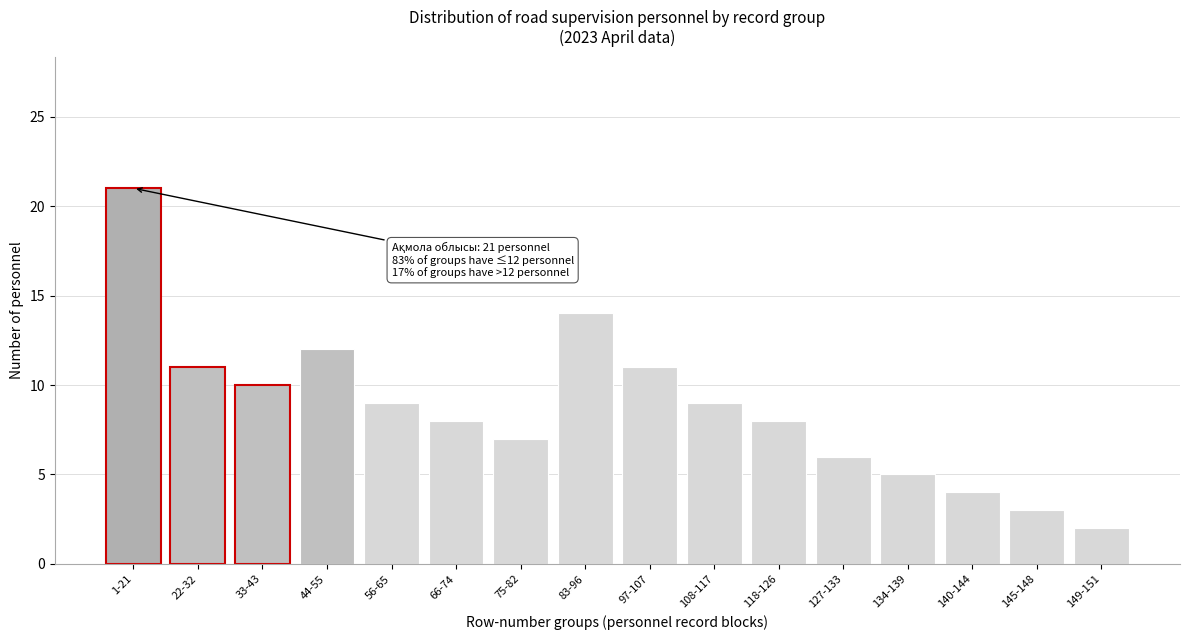

Reading left to right, list all the values displayed in this chart.

21	11	10	12	9	8	7	14	11	9	8	6	5	4	3	2